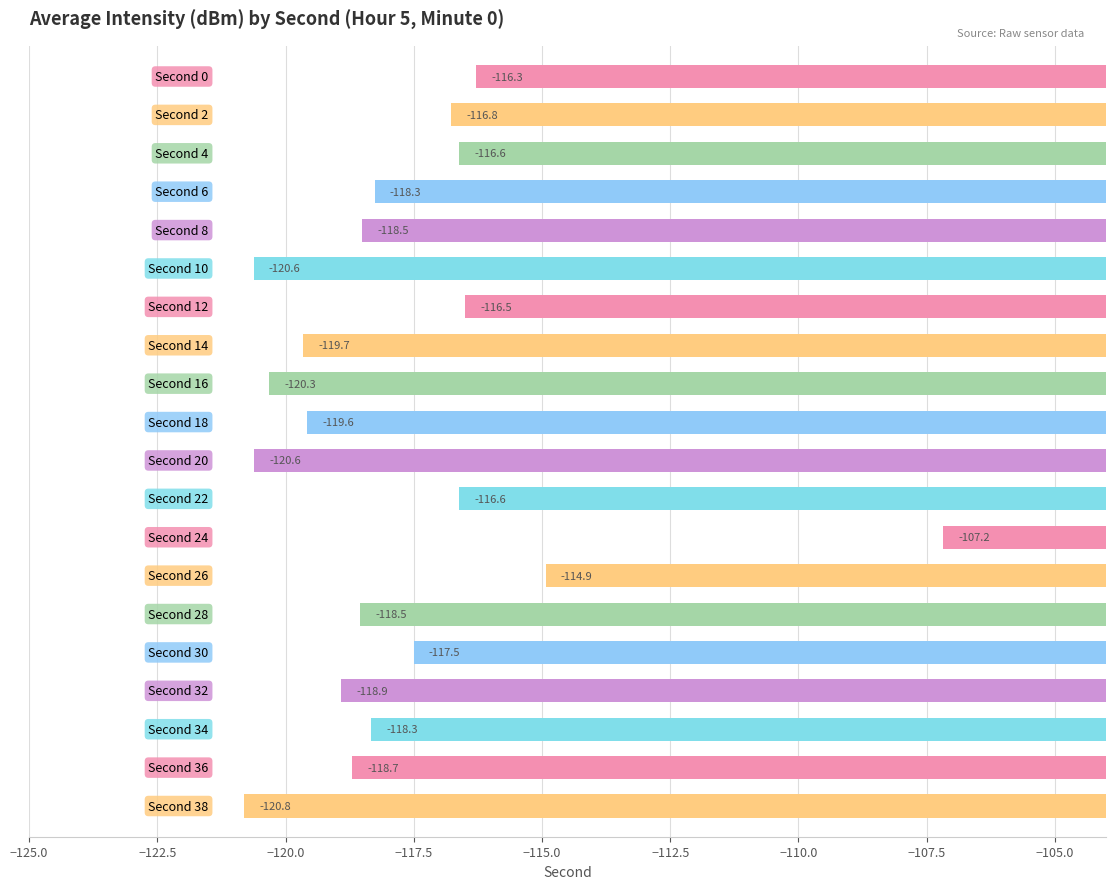

What is the maximum value shown in the chart?

-107.2